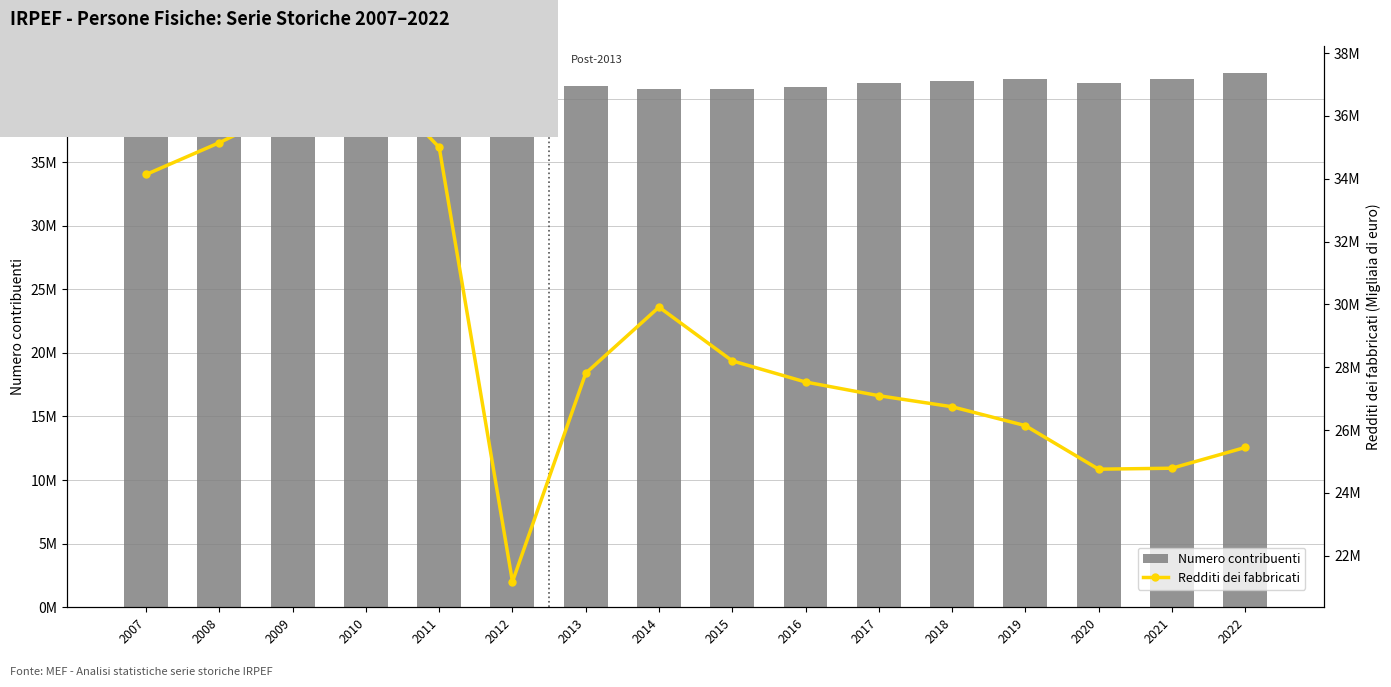

How many groups of bars are there?

16